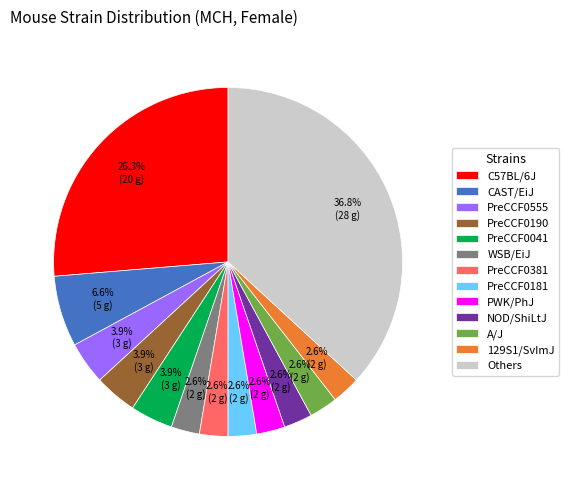

Which category has the biggest portion of the pie?

Others